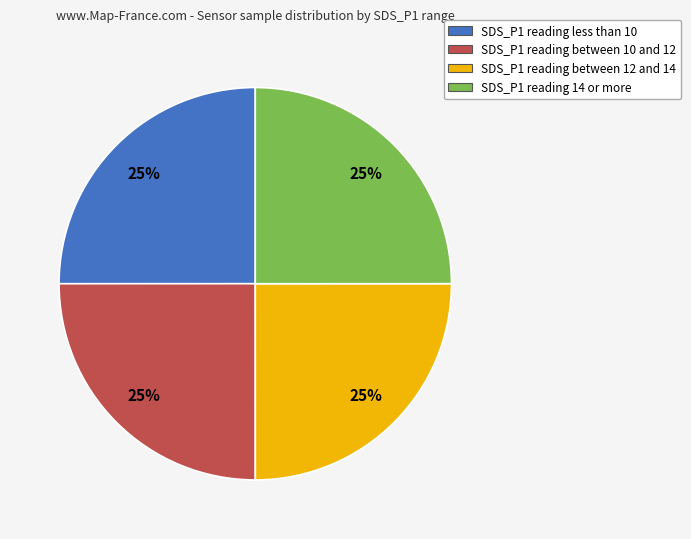

Does any single category account for the majority?

No